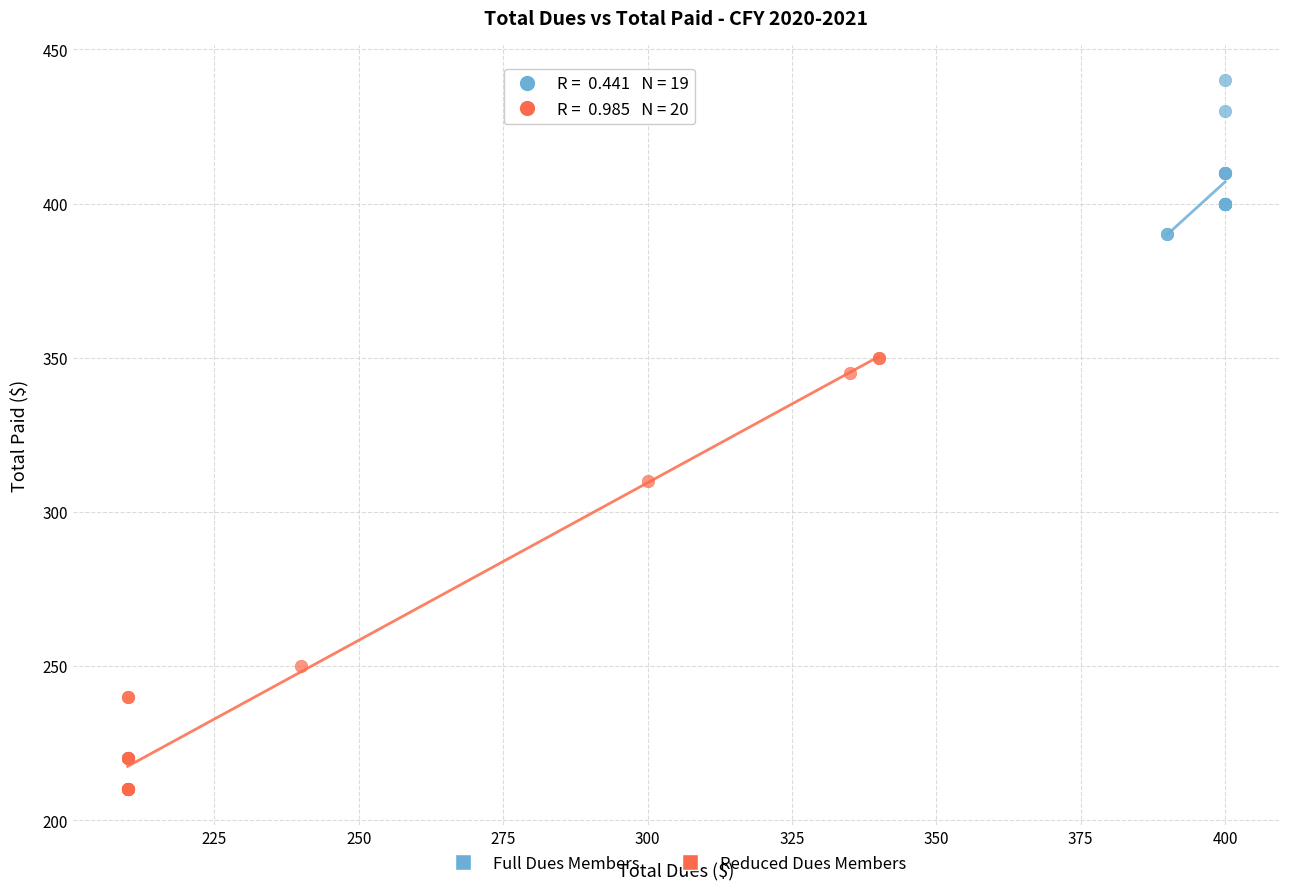

Which series has the widest spread of Y values?

Reduced Dues Members